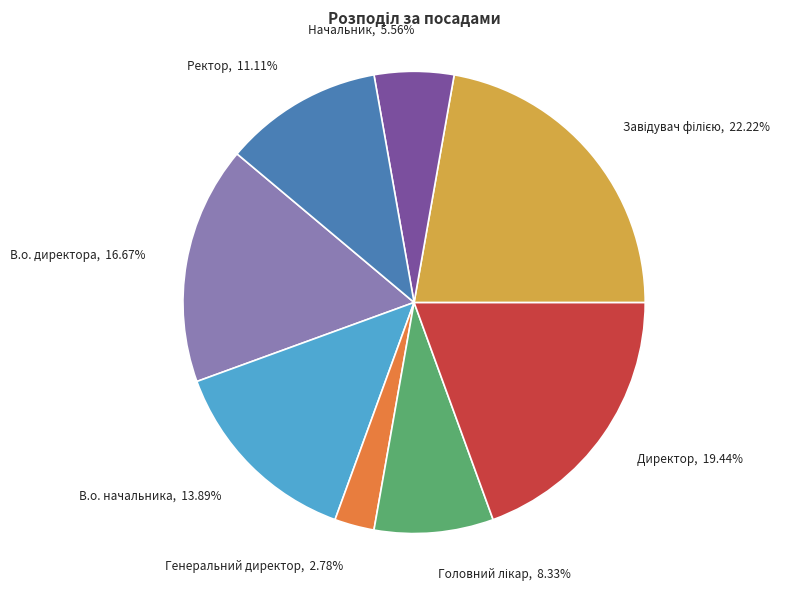

Do В.о. начальника and Директор together represent more than half of the pie?

No